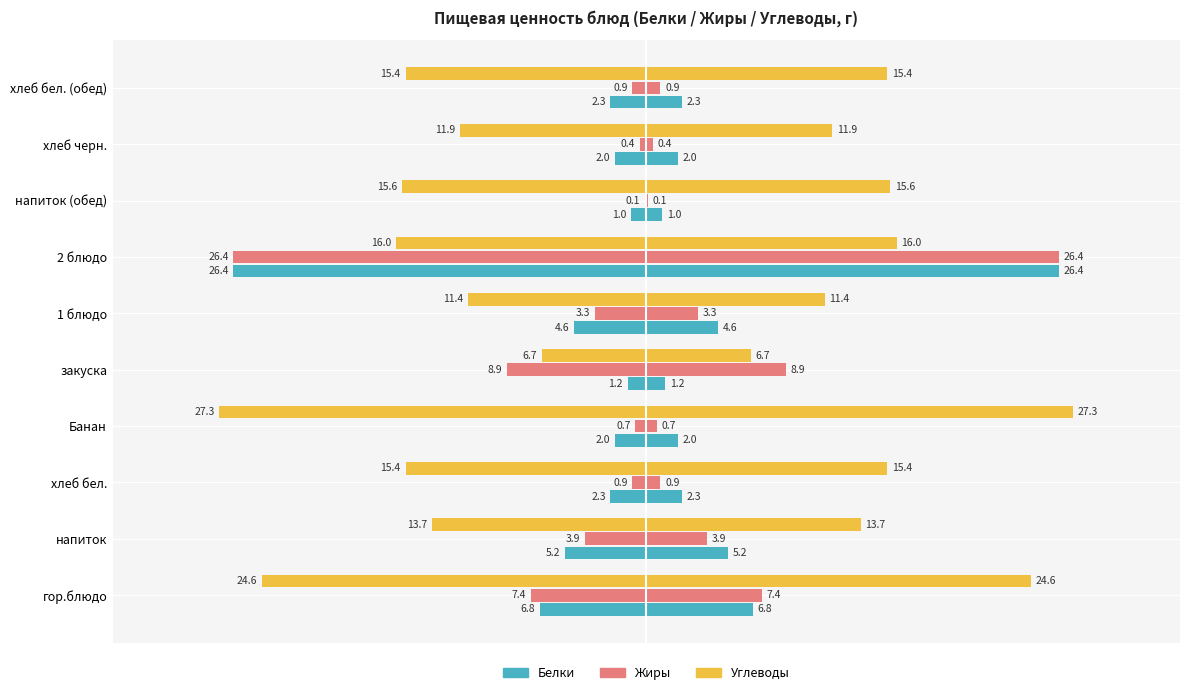

Is it true that Углеводы equals 15.0 at Банан?

False